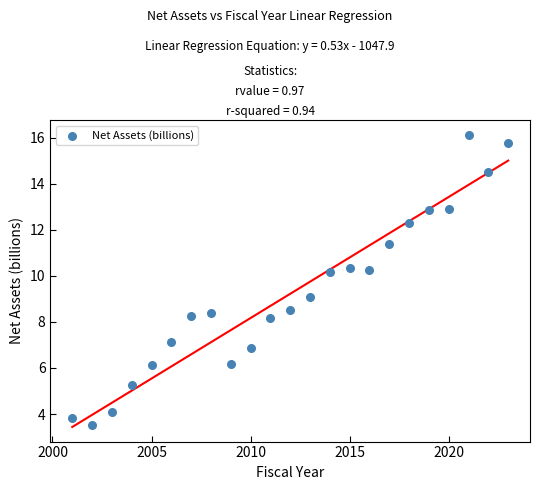

What is the range of X values (max minus min)?

22.0